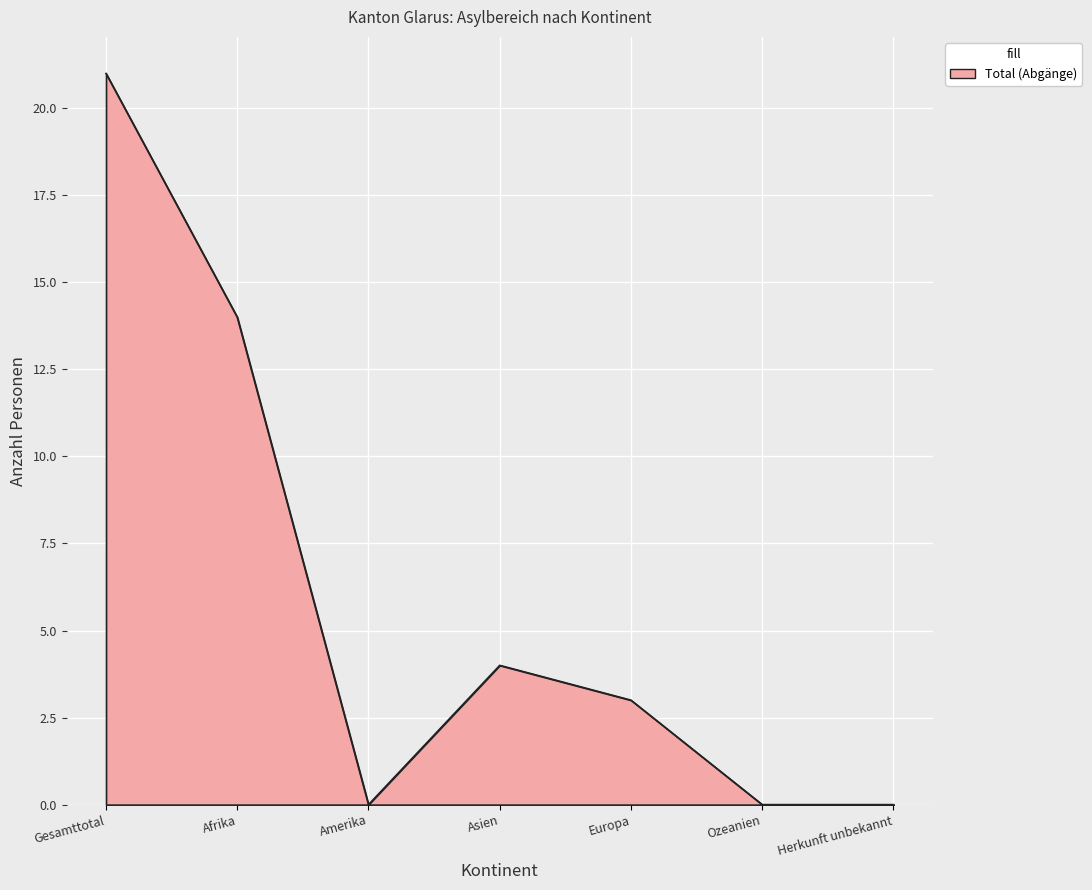

The value at Afrika is 14. True or false?

True